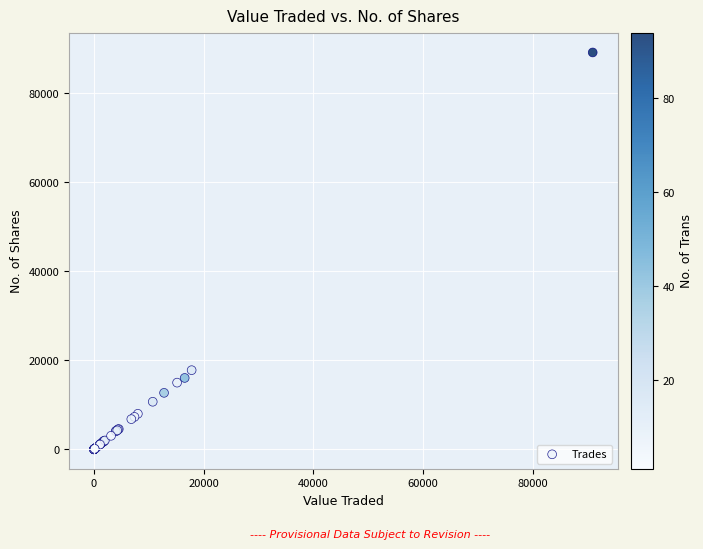

What Y value in the scatter plot is closest to 44603?

17800